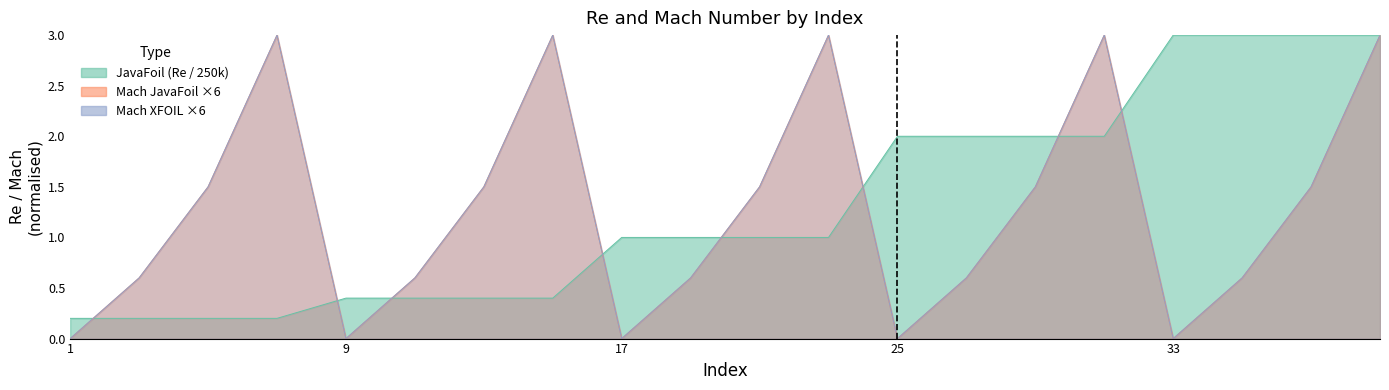

What is the total value across all series at 35?

4.2